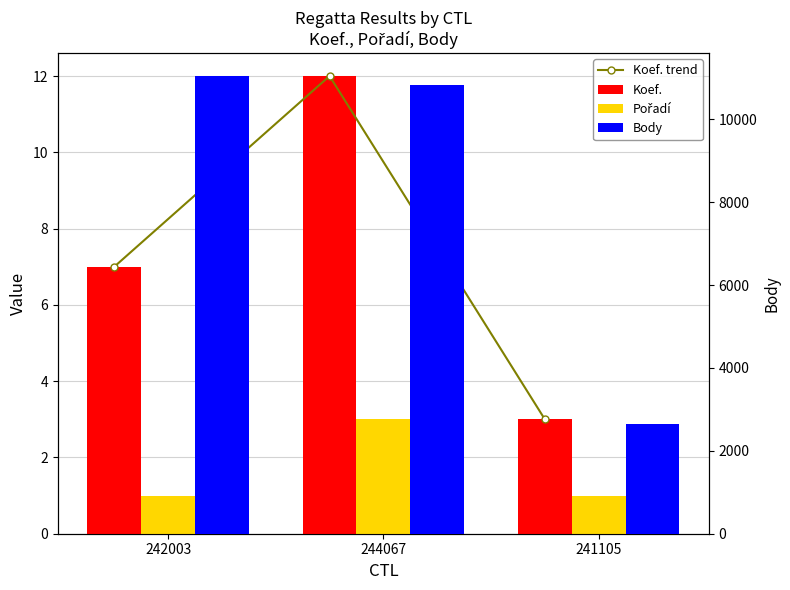

What value does the Koef. series have at 244067?

12